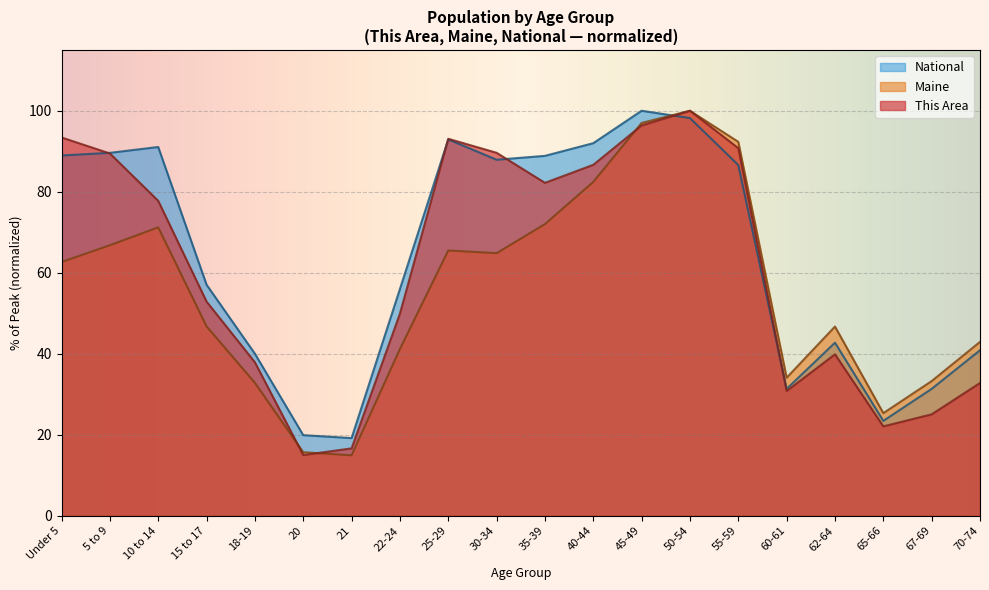

True or false: This Area and National intersect in this chart.

True